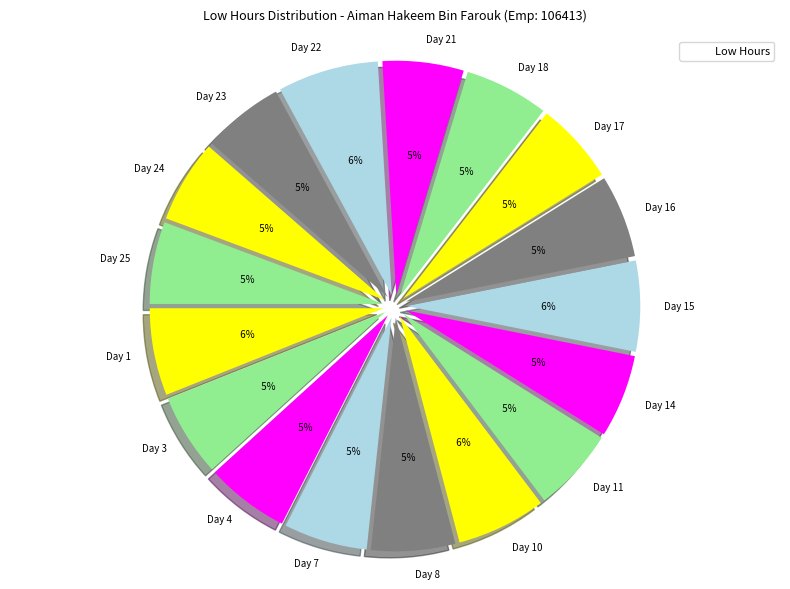

What is the change in value from Day 10 to Day 22?

+1.3